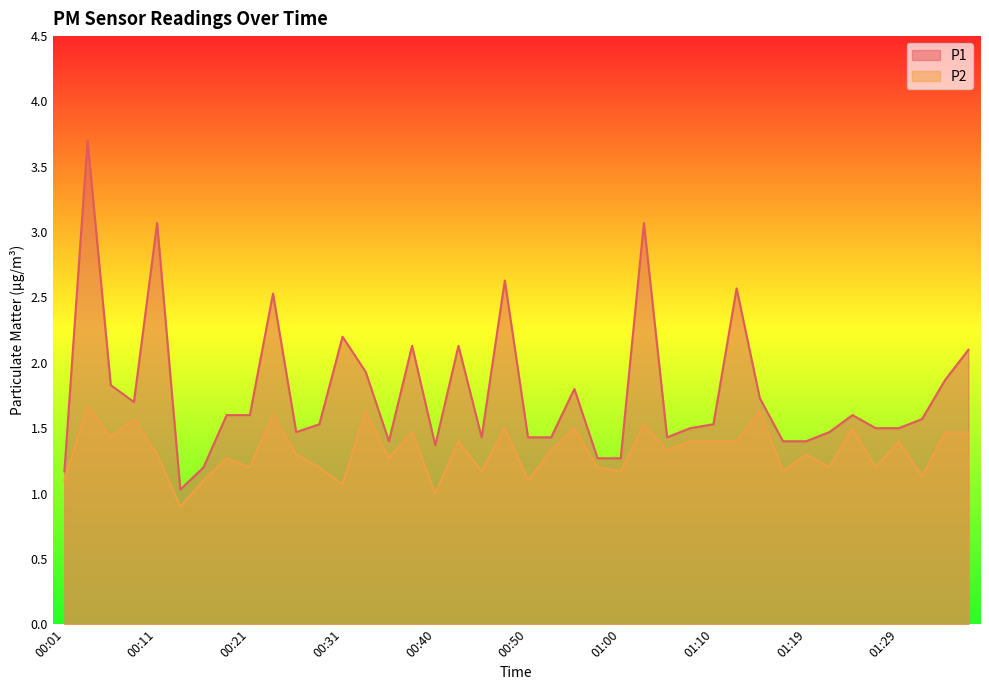

What is the total value across all series at 01:05?

2.8